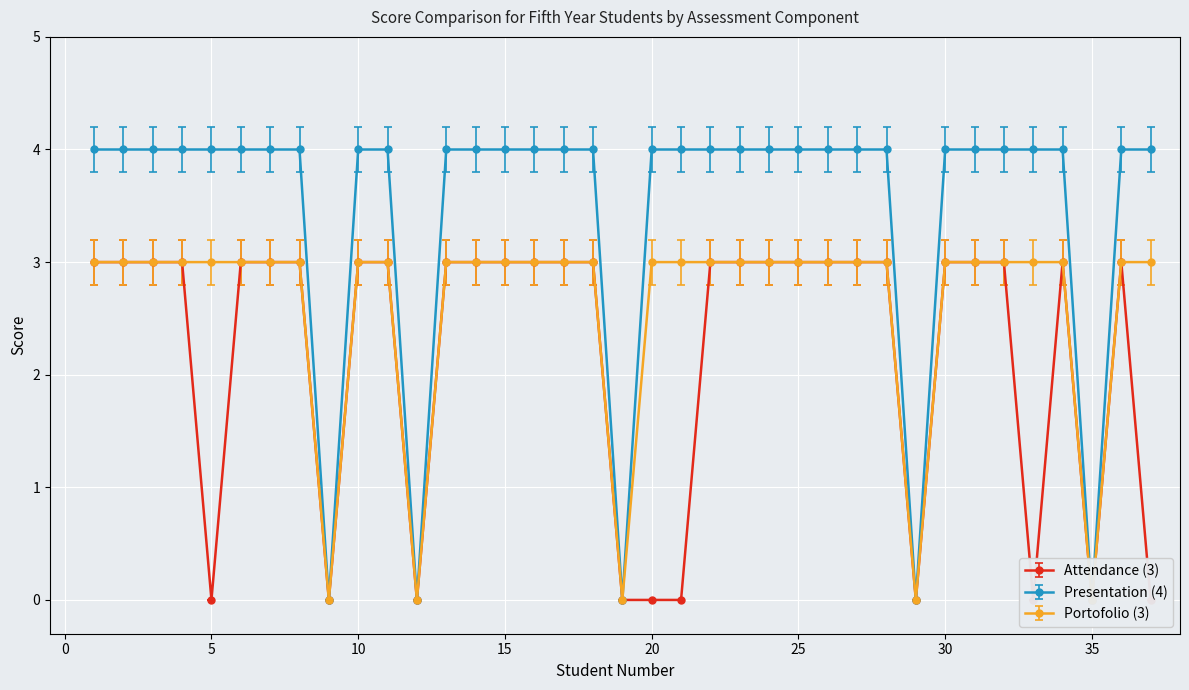

Which has a higher value, 9 or 29?

9